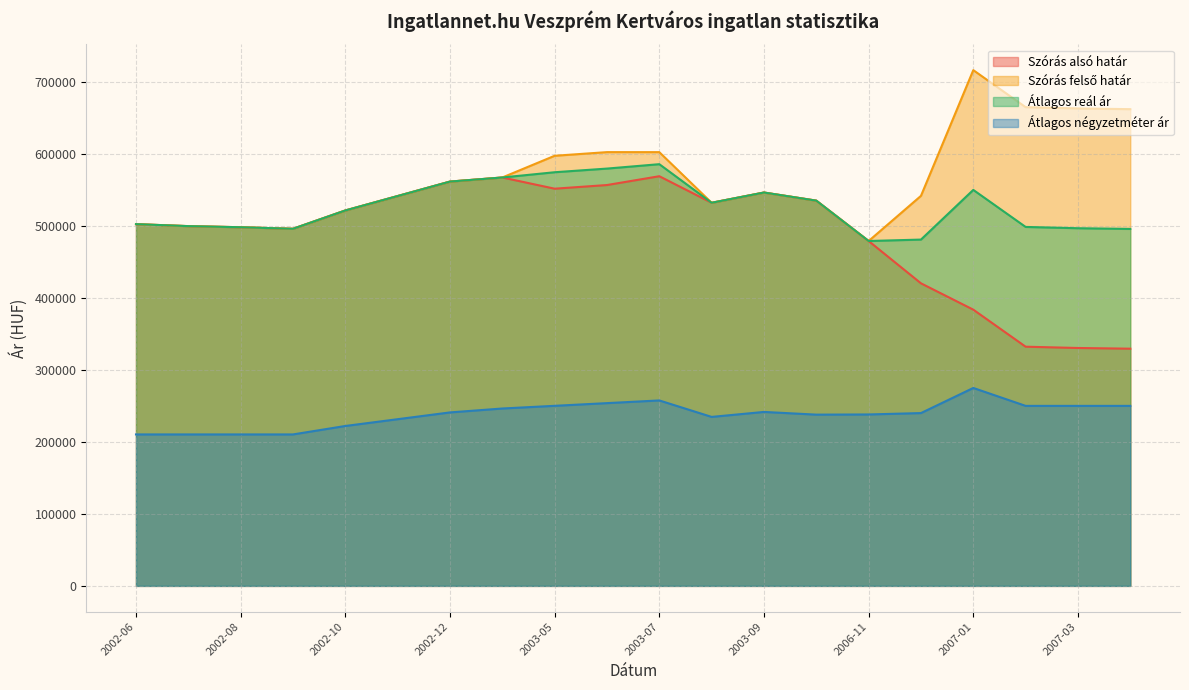

Between 2002-09 and 2002-10, which series saw the biggest shift?

Szórás alsó határ